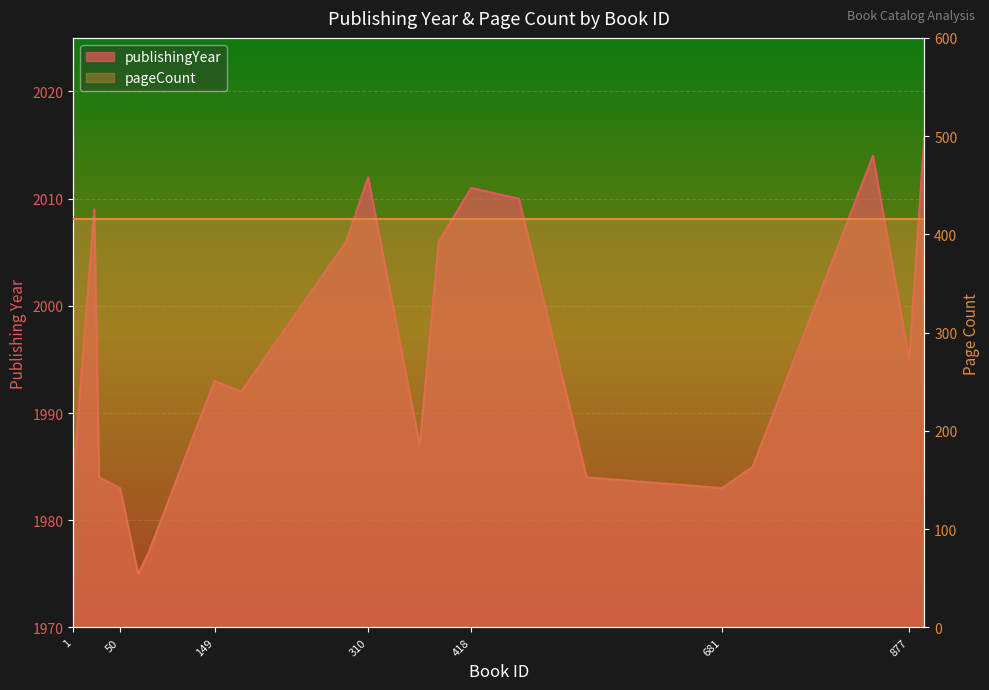

List the labels in order of value, smallest first.

69, 80, 50, 681, 1, 28, 539, 713, 364, 177, 149, 877, 287, 384, 23, 468, 418, 310, 839, 893